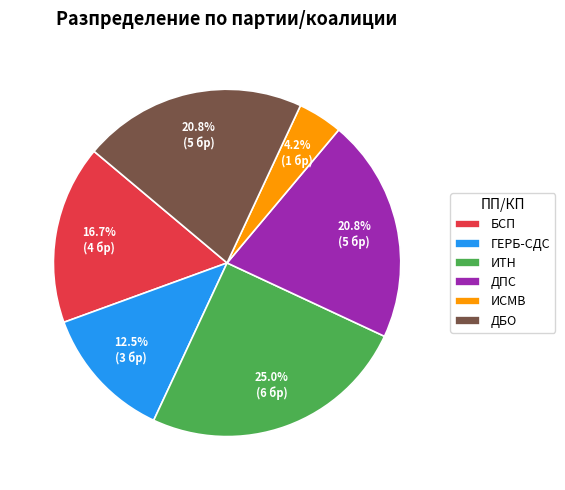

Which category has the biggest portion of the pie?

ИТН